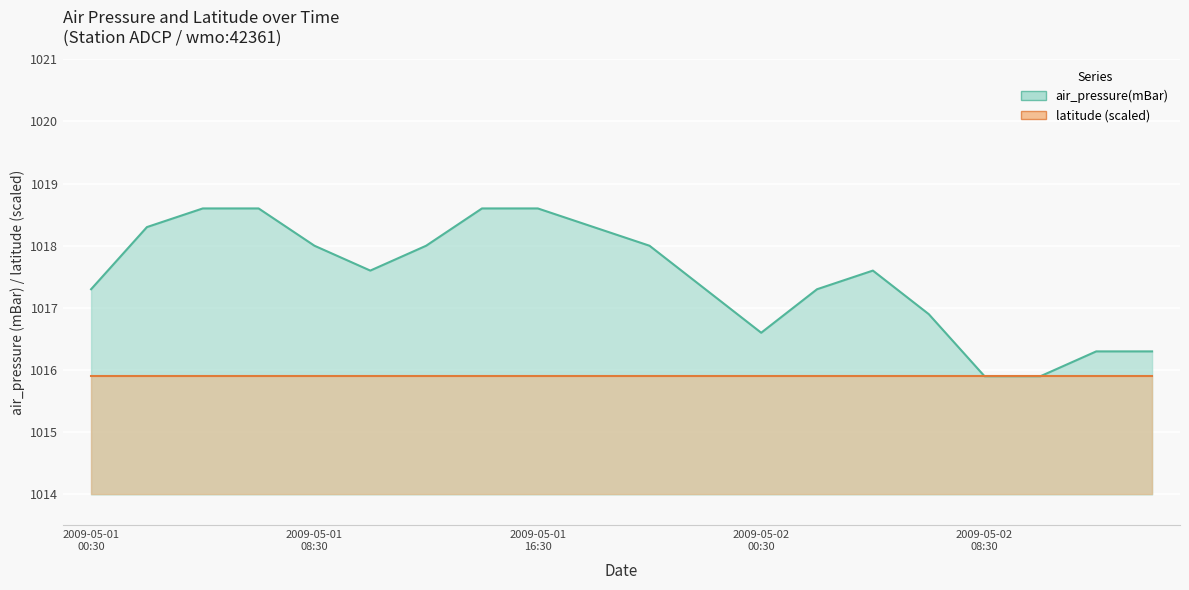

Reading left to right, transcribe all the data shown in this chart.

1017.3	1018.3	1018.6	1018.6	1018.0	1017.6	1018.0	1018.6	1018.6	1018.3	1018.0	1017.3	1016.6	1017.3	1017.6	1016.9	1015.9	1015.9	1016.3	1016.3